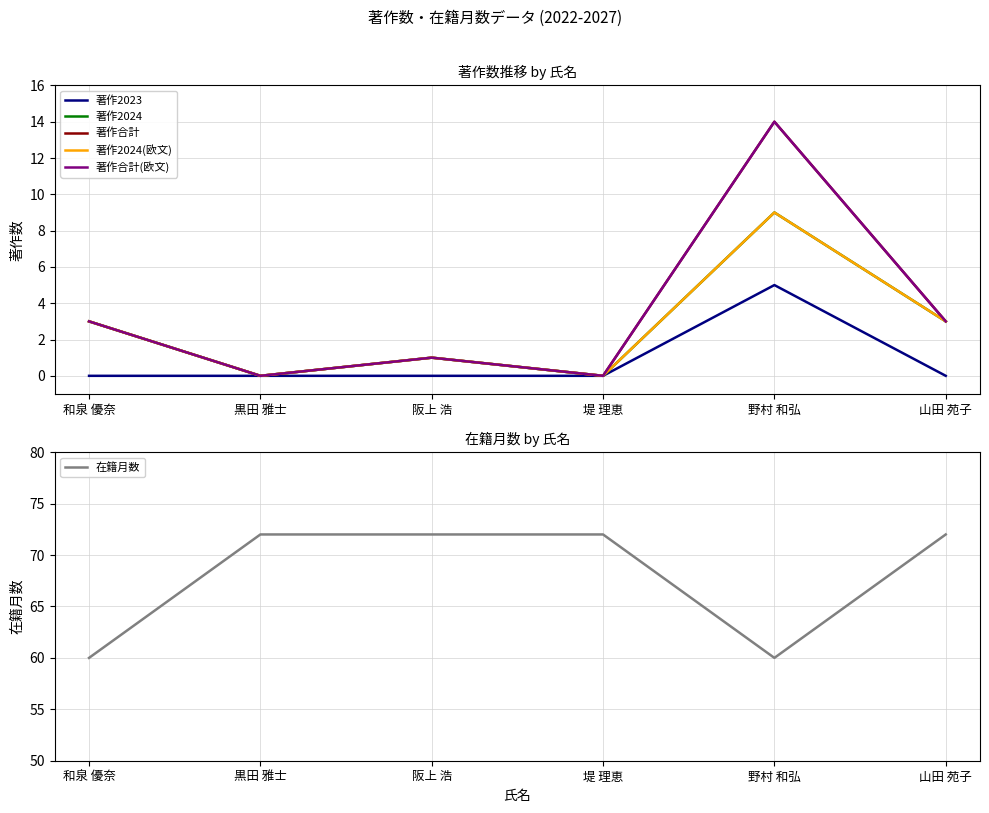

What position from the right is 和泉 優奈?

6